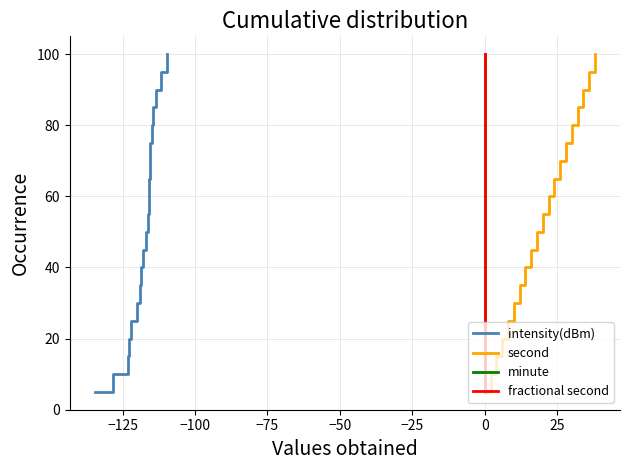

What is the lowest value of the intensity(dBm) series?

5.0